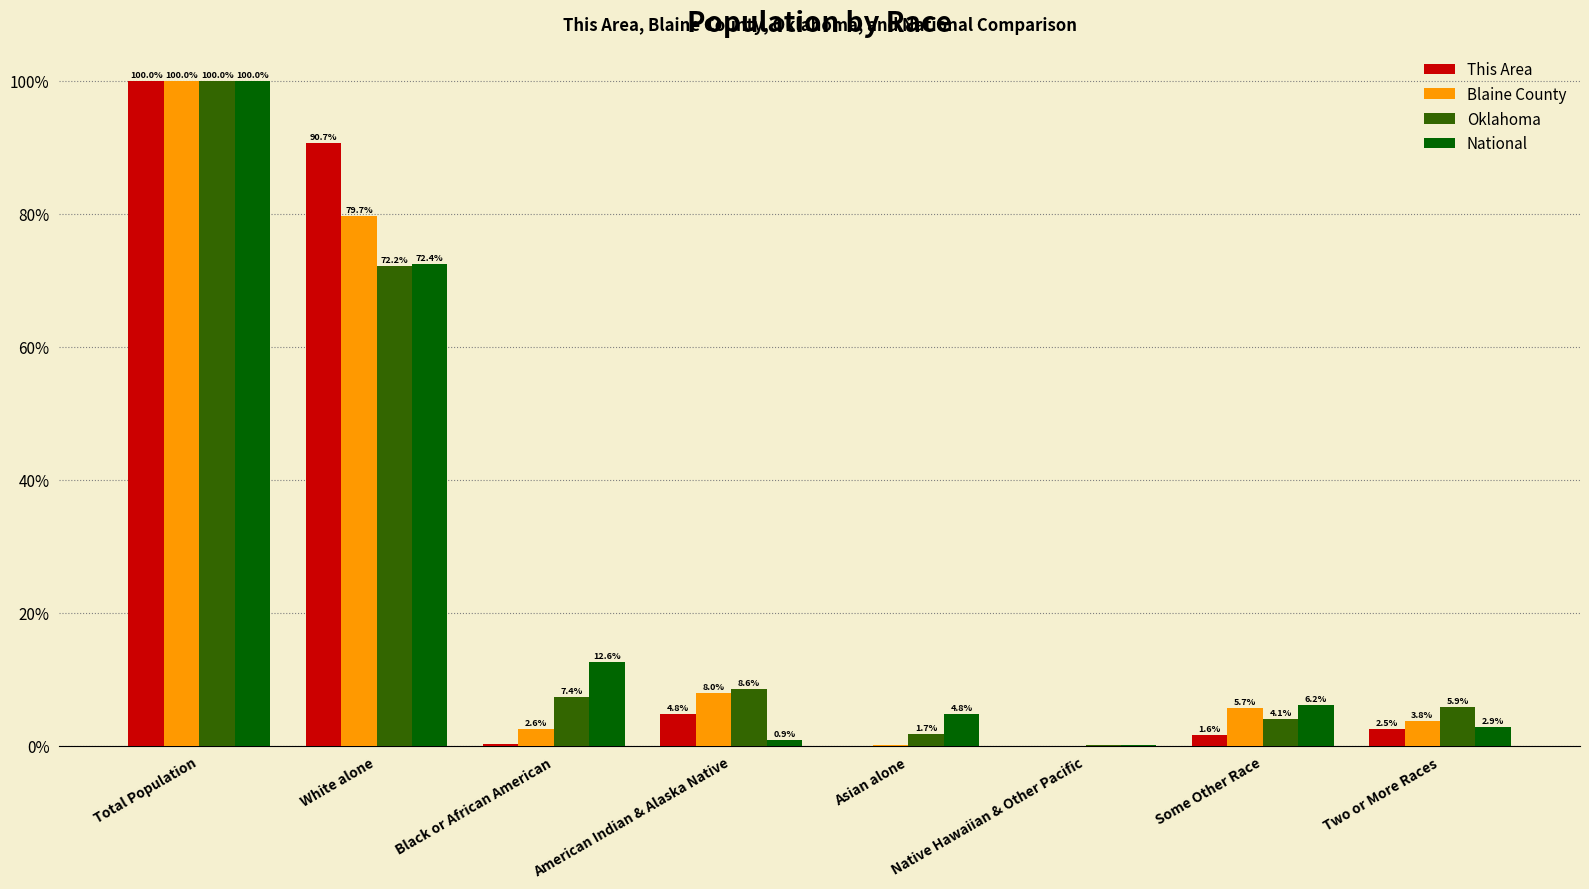

Which series changed the most between Total Population and White alone?

Oklahoma